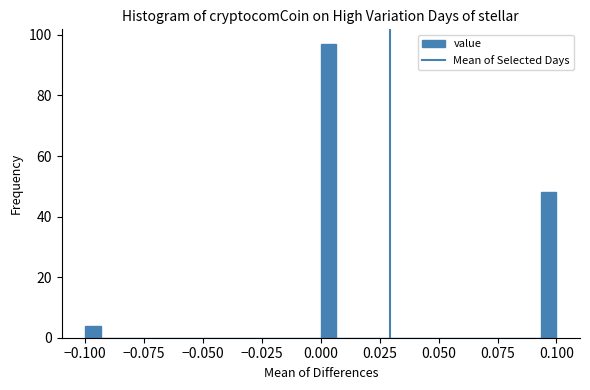

Read against the x-axis, roughly where is the centre of the tallest bar?

0.005